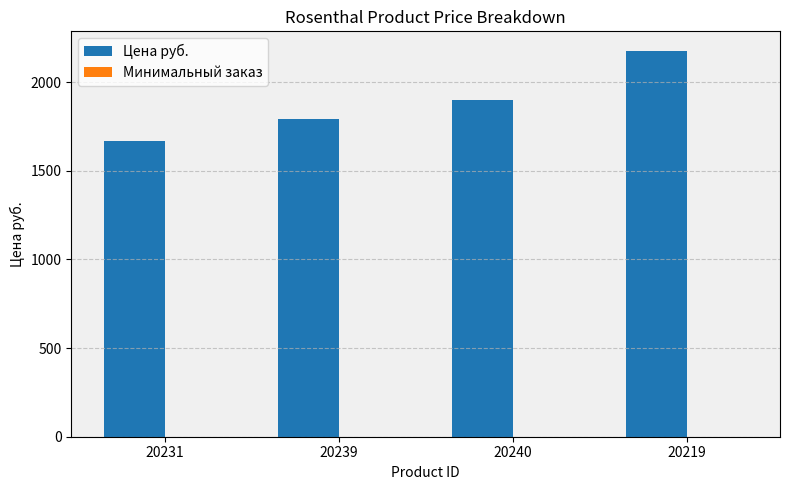

Are the bars grouped side by side (vs. stacked)?

Yes